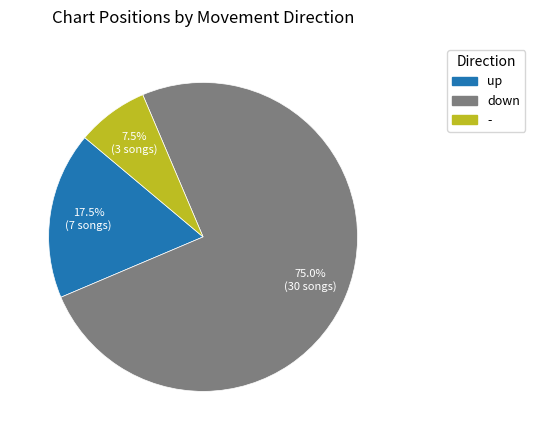

What is the total percentage of - and down?

82.5%